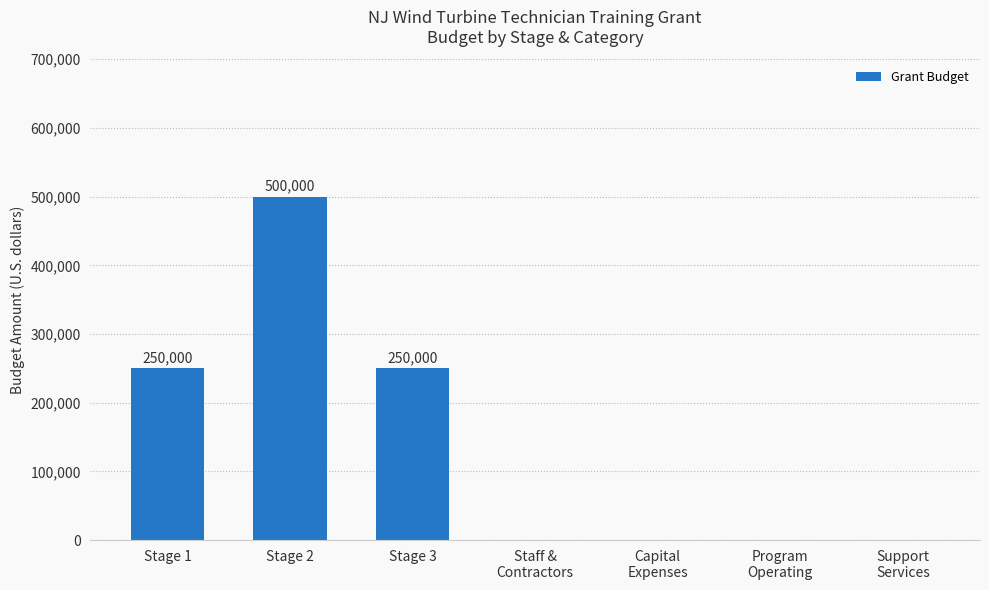

True or false: the data shows 888020 at Stage 2.

False